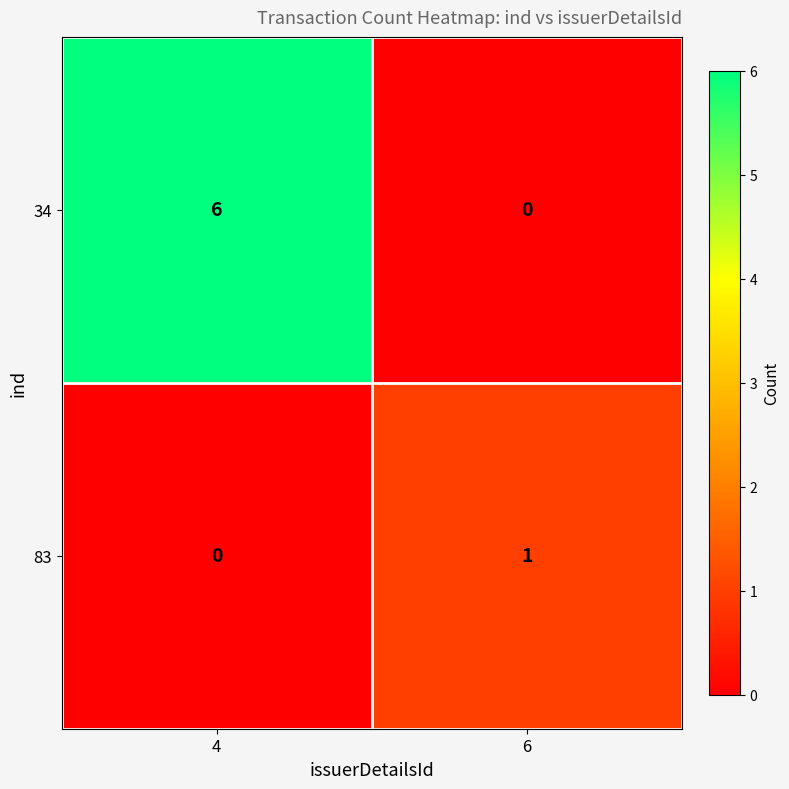

Count the number of data series in this chart.

2